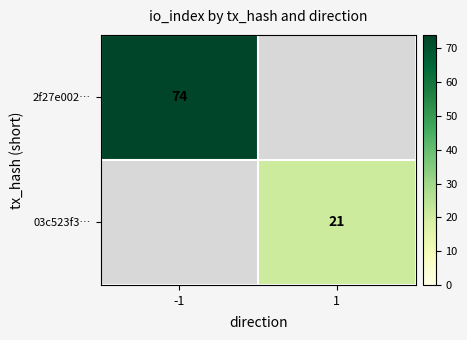

Is the value of 2f27e002… at -1 greater than the value of 03c523f3… at 1?

Yes